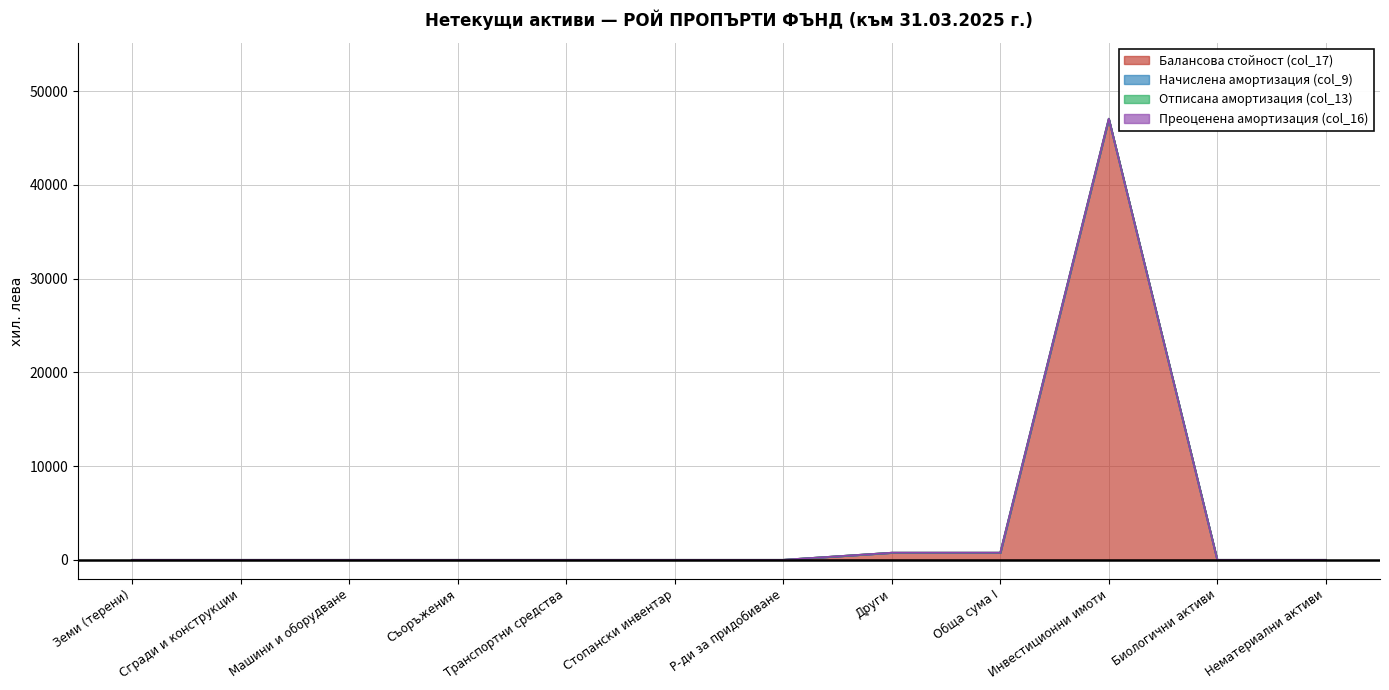

Which category has the highest value in the Преоценена амортизация (col_16) series?

Земи (терени)